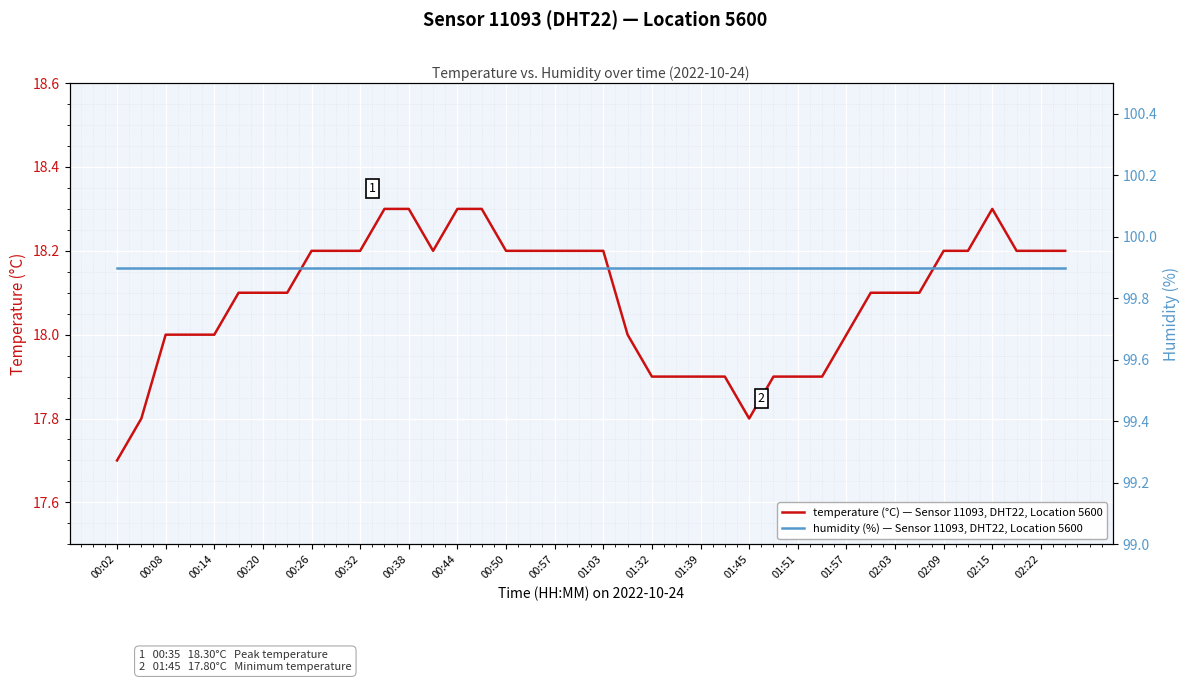

What is the difference between the maximum and minimum values in the temperature (°C) — Sensor 11093, DHT22, Location 5600 series?

0.6